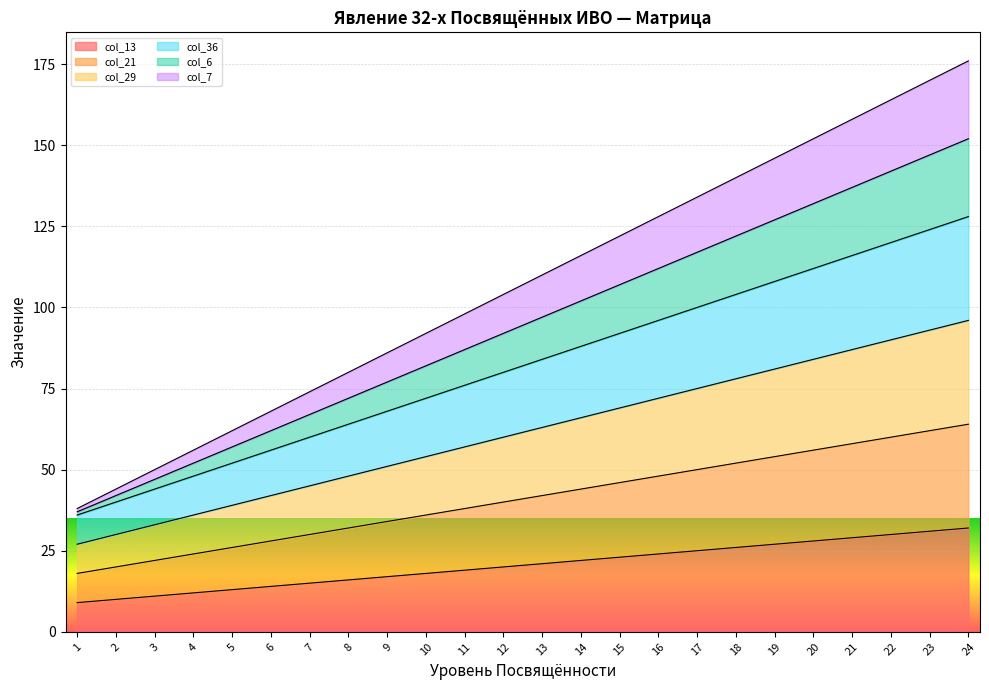

Does the chart display data point markers on the line(s)?

No